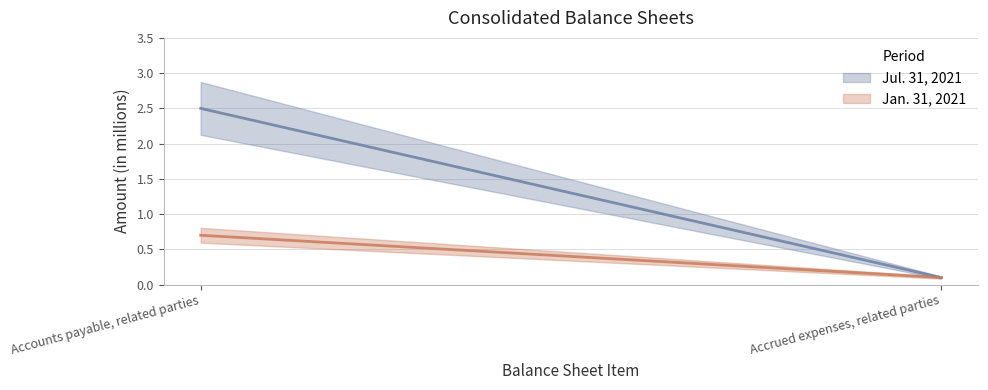

Is the value of Jul. 31, 2021 at Accrued expenses, related parties greater than the value of Jan. 31, 2021 at Accounts payable, related parties?

No